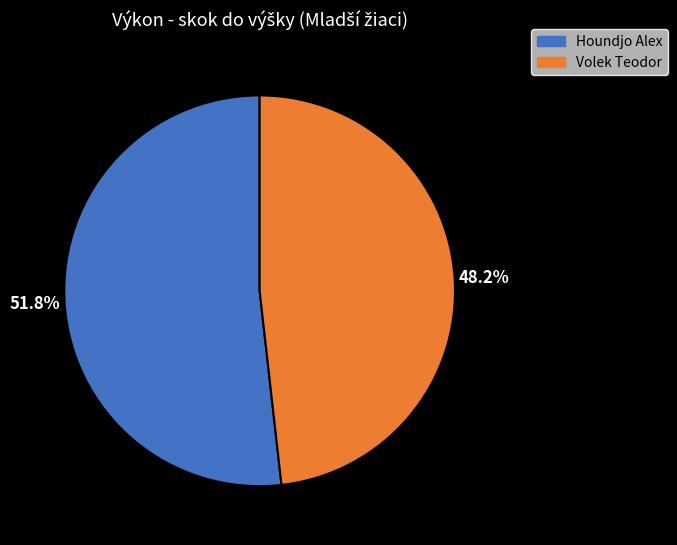

Which category has the smallest portion of the pie?

Volek Teodor